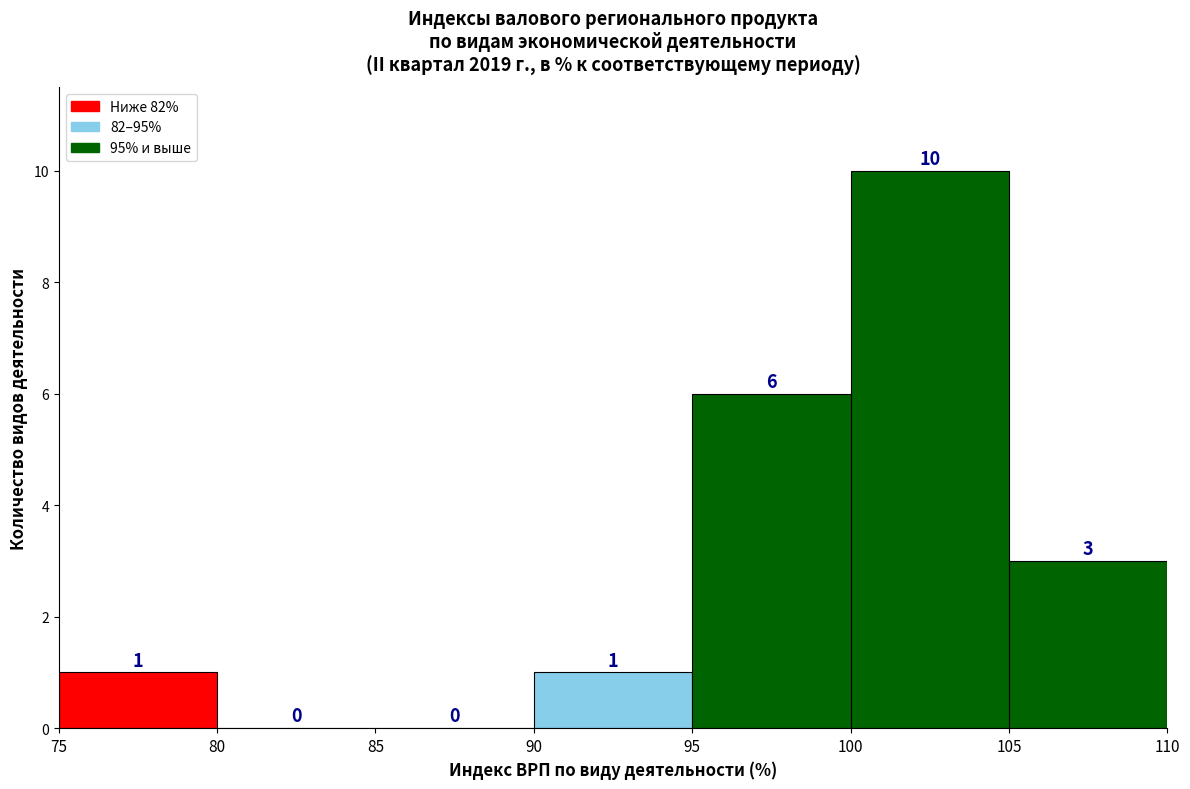

Which range on the x-axis has the tallest bar?

100 to 105